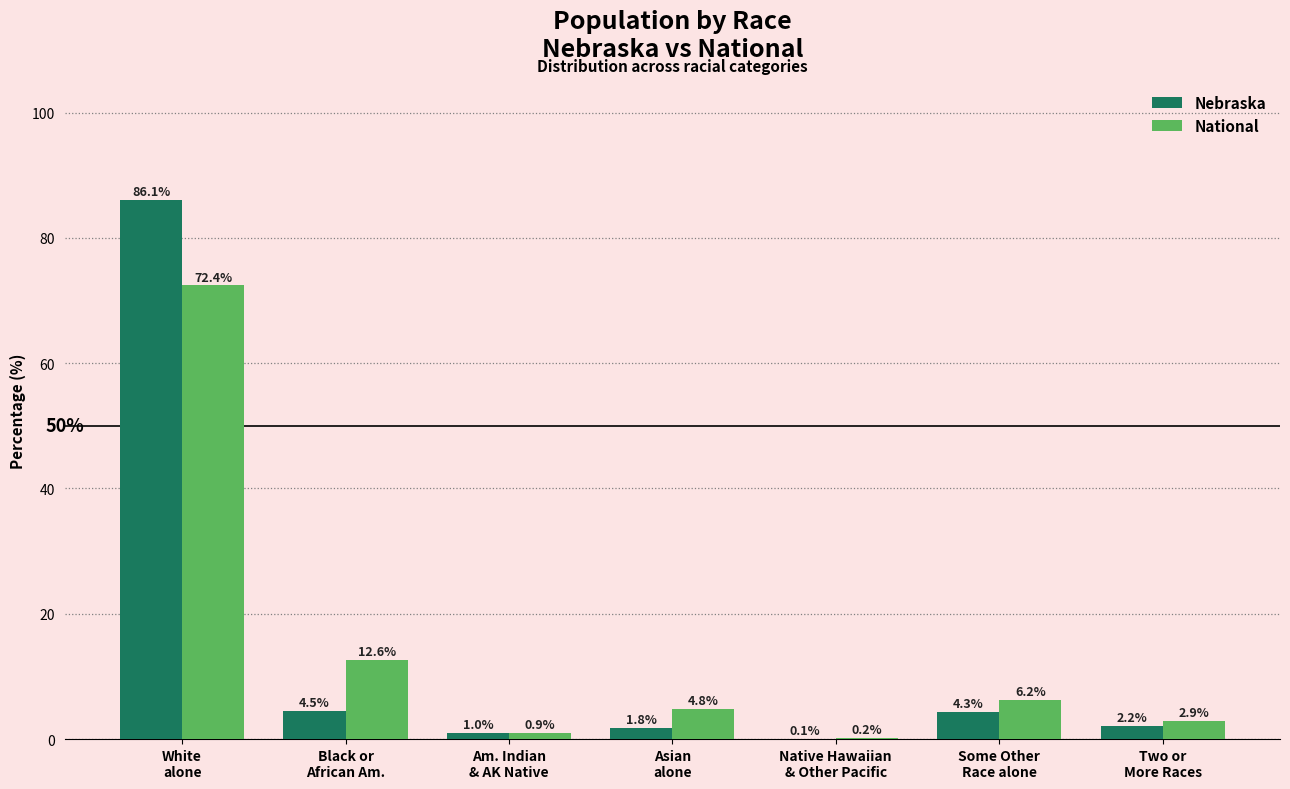

What is the difference between the Nebraska values at White
alone and Native Hawaiian
& Other Pacific?

86.0